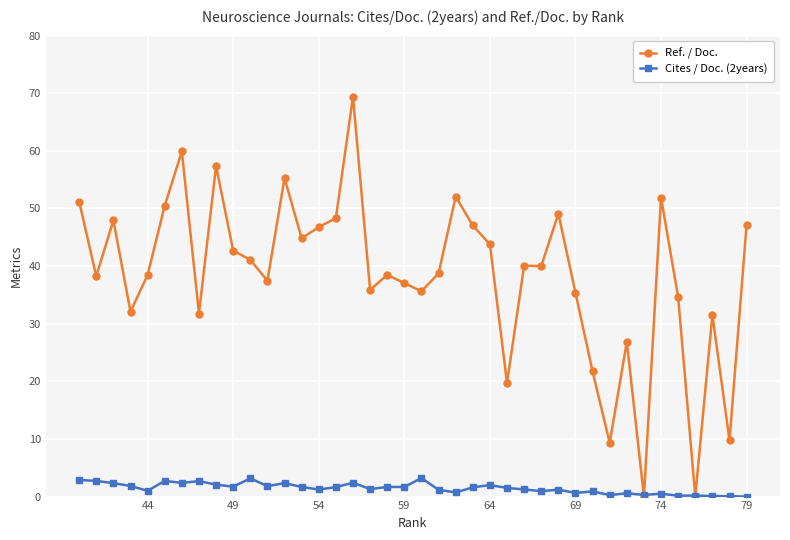

Which series has the largest range (max minus min)?

Ref. / Doc.